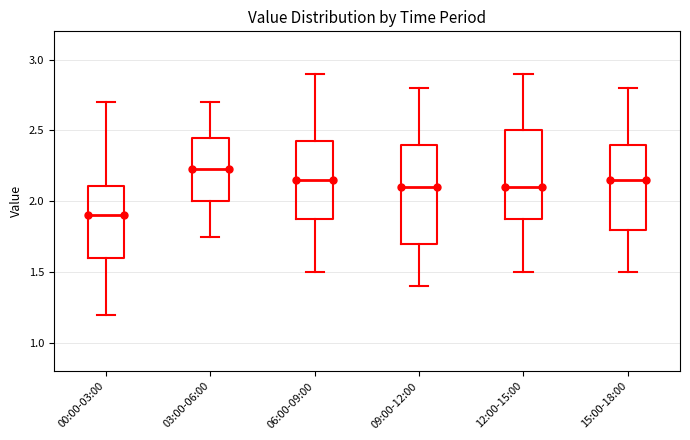

Which box's median line is the lowest?

00:00-03:00